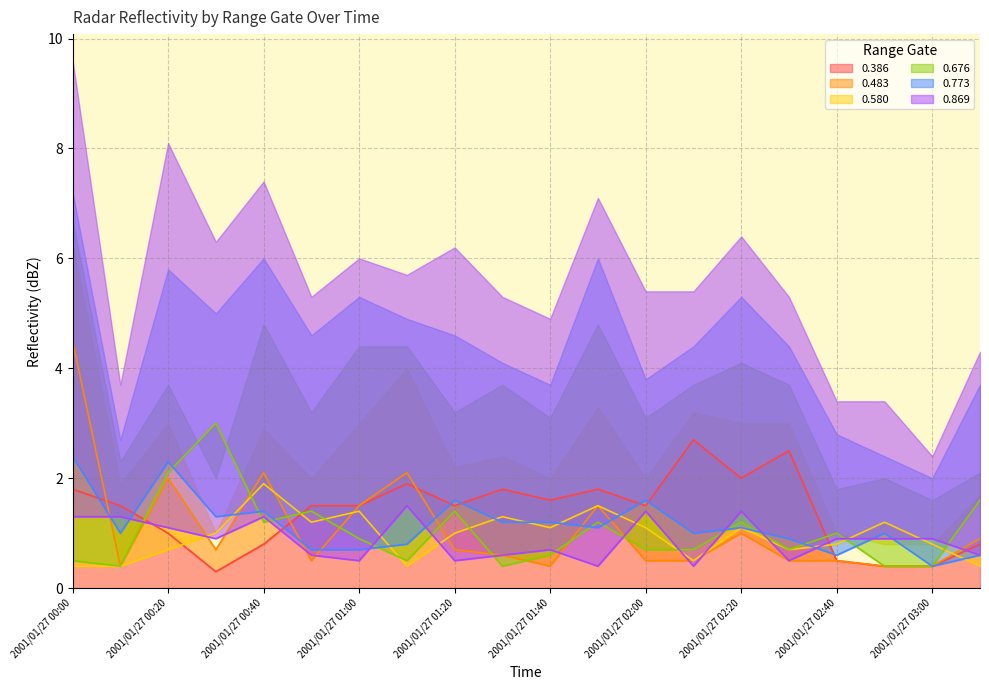

Is it true that 0.676 equals 0.4 at 2001/01/27 00:10?

True